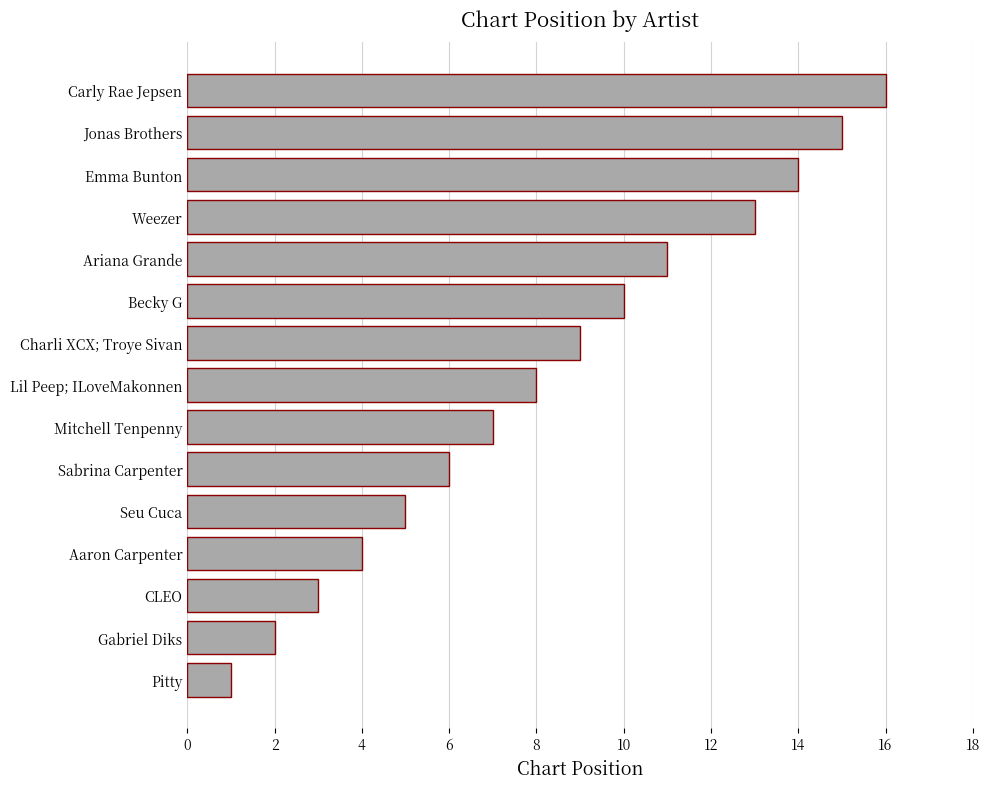

Which category has the highest value across all series?

Carly Rae Jepsen